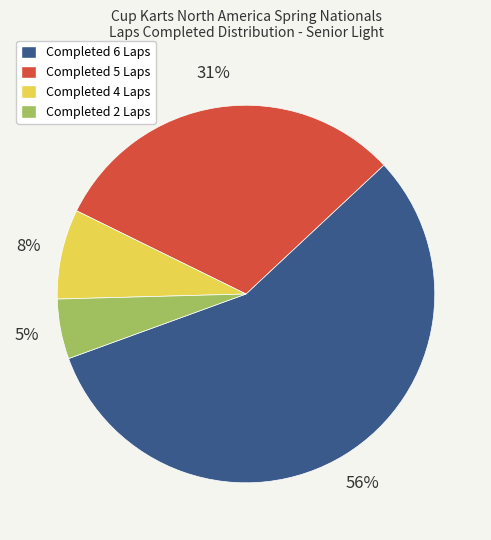

Does any single category account for the majority?

Yes